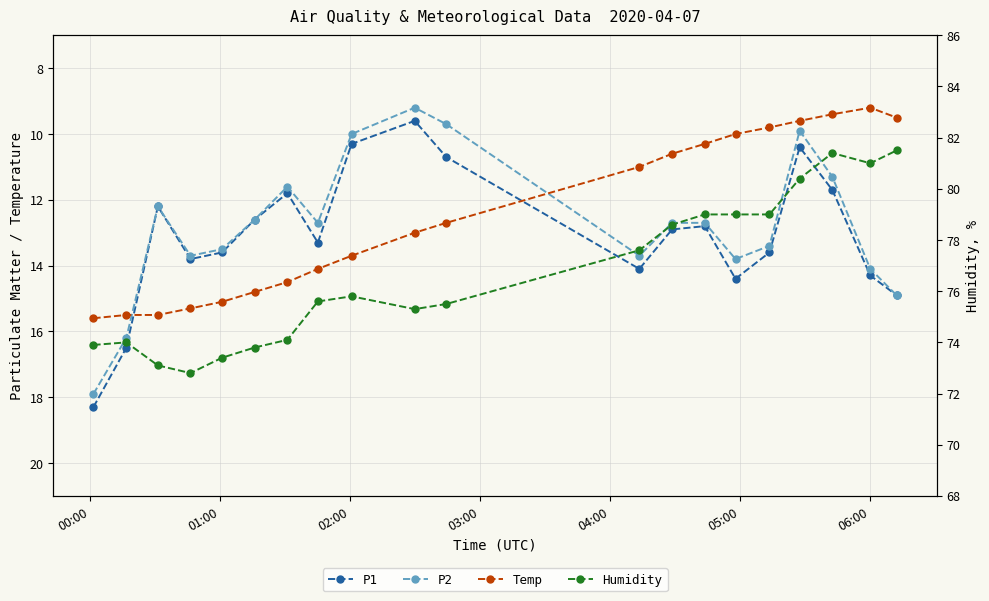

What is the highest value of the P1 series?

18.3